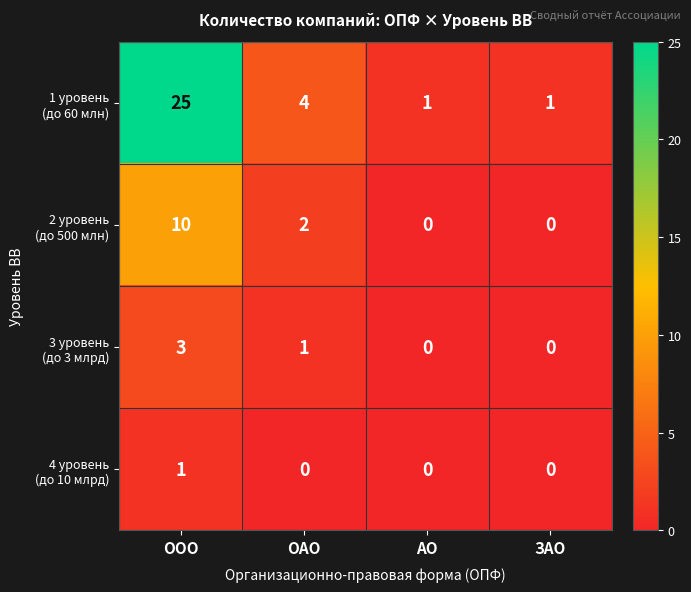

What is the maximum value shown in the chart?

25